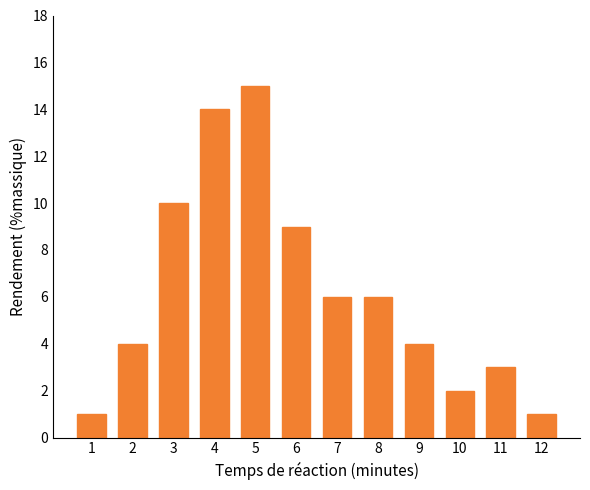

Reading left to right, transcribe all the data shown in this chart.

1	4	10	14	15	9	6	6	4	2	3	1